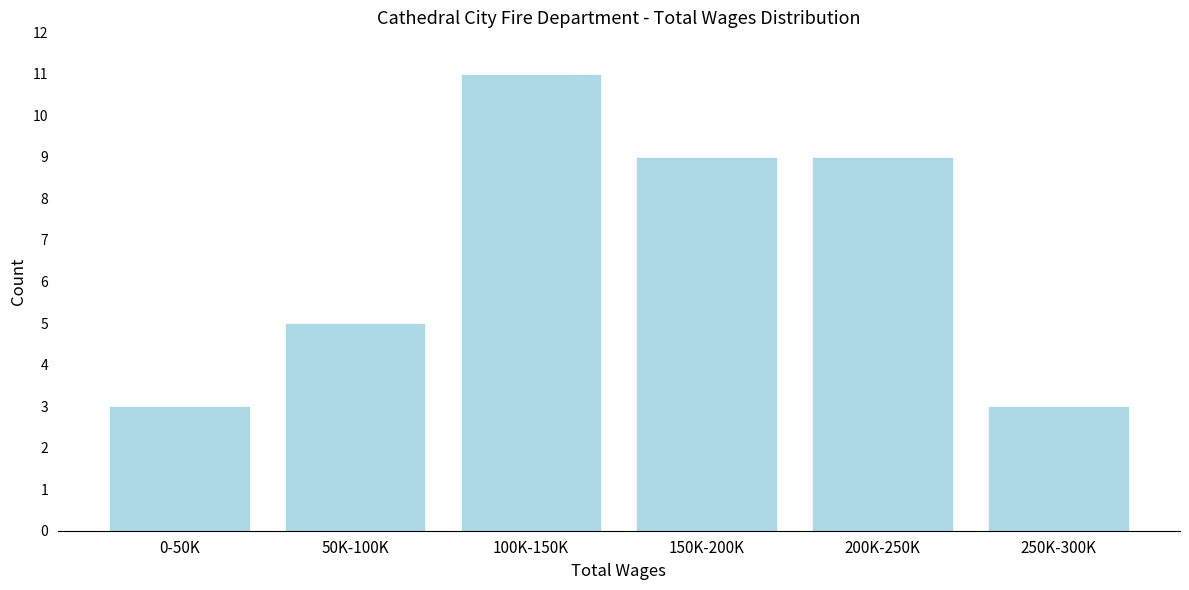

Reading left to right, list all the values displayed in this chart.

0-50K=3	50K-100K=5	100K-150K=11	150K-200K=9	200K-250K=9	250K-300K=3